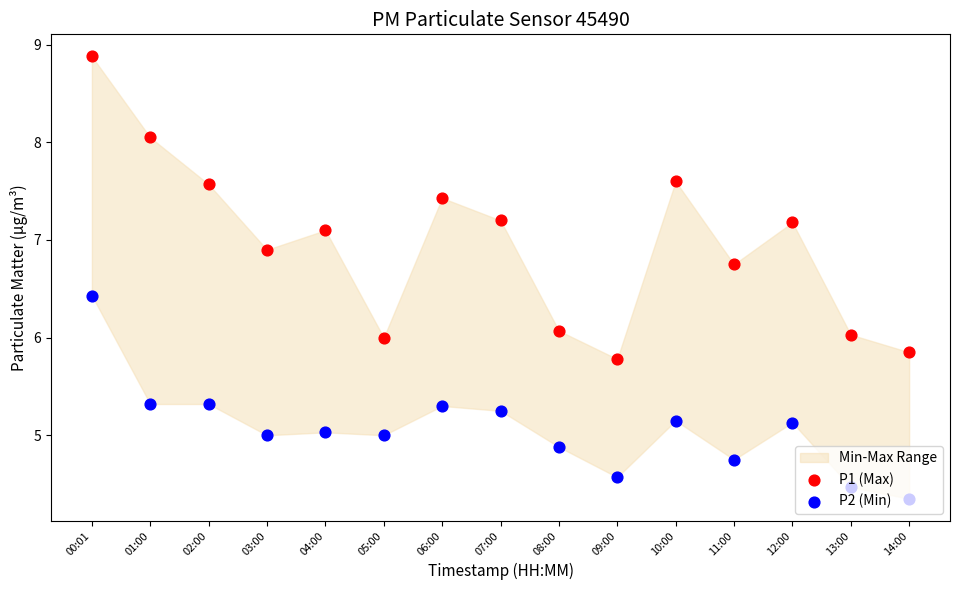

Which series reaches the maximum Y coordinate?

P1 (Max)